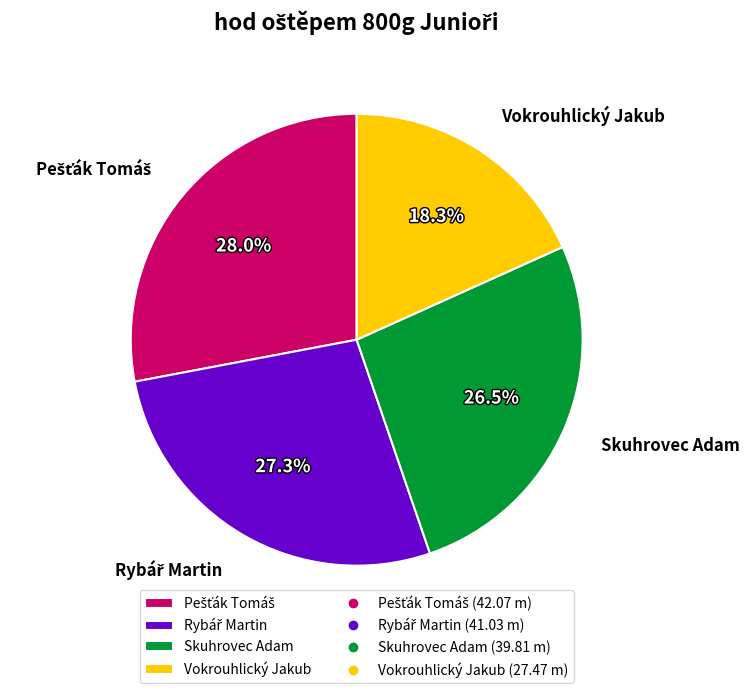

Which category has the smallest portion of the pie?

Vokrouhlický Jakub